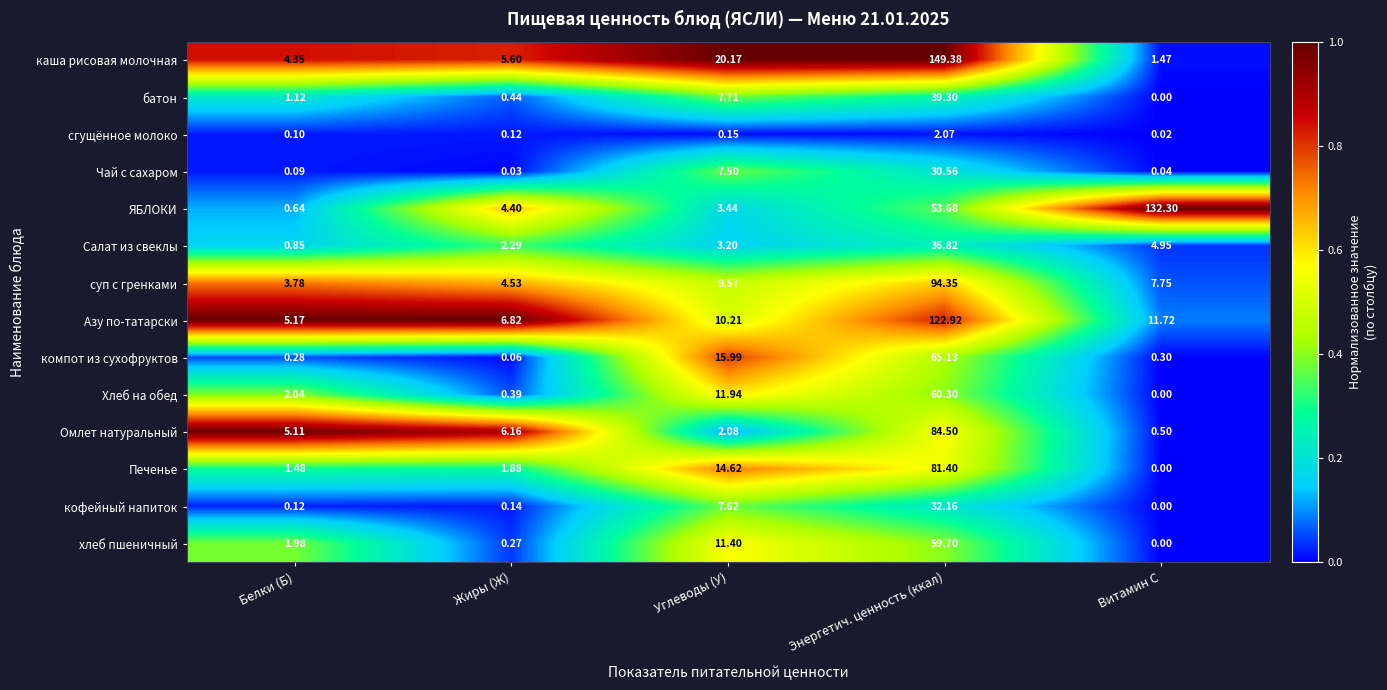

Which label corresponds to the largest value in the chart?

Энергетич. ценность (ккал)